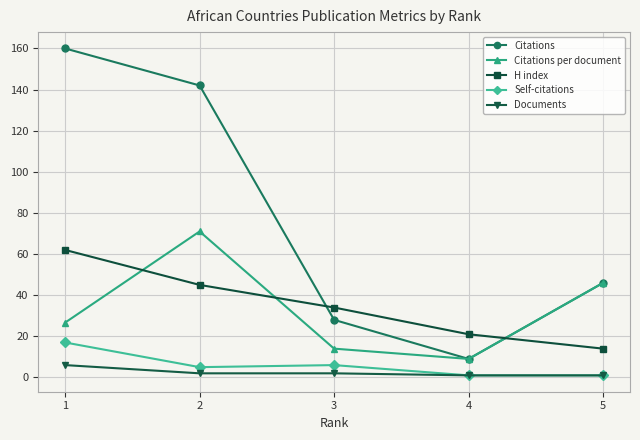

Does the chart have visible grid lines?

Yes